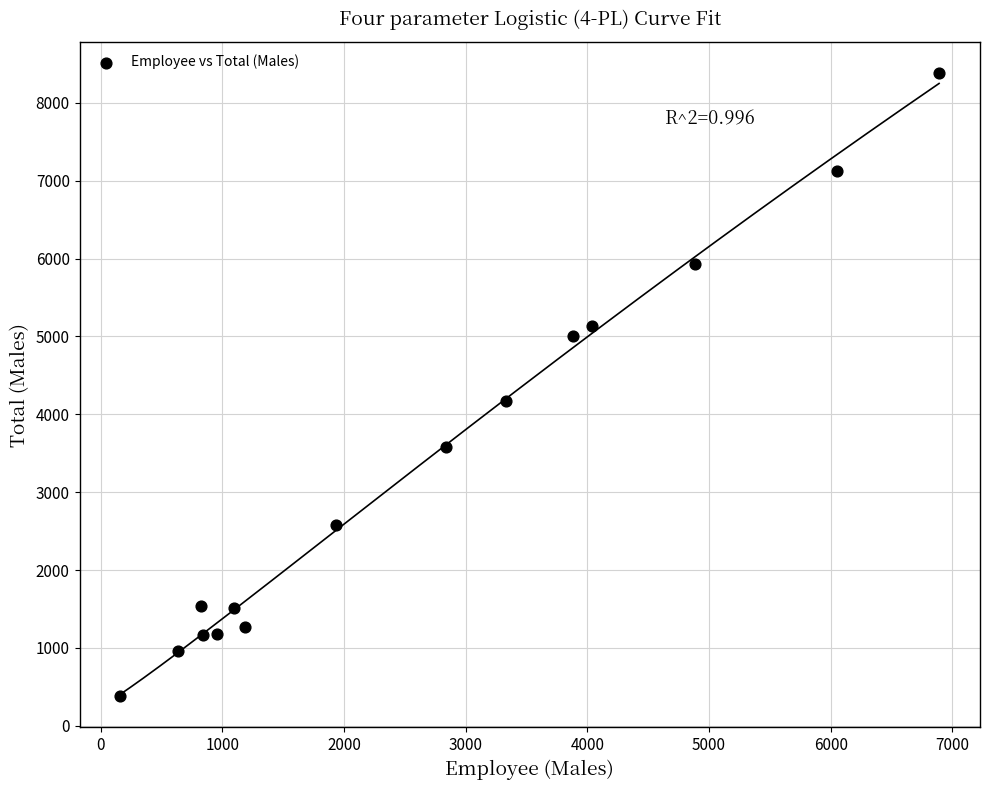

What is the range of X values (max minus min)?

6729